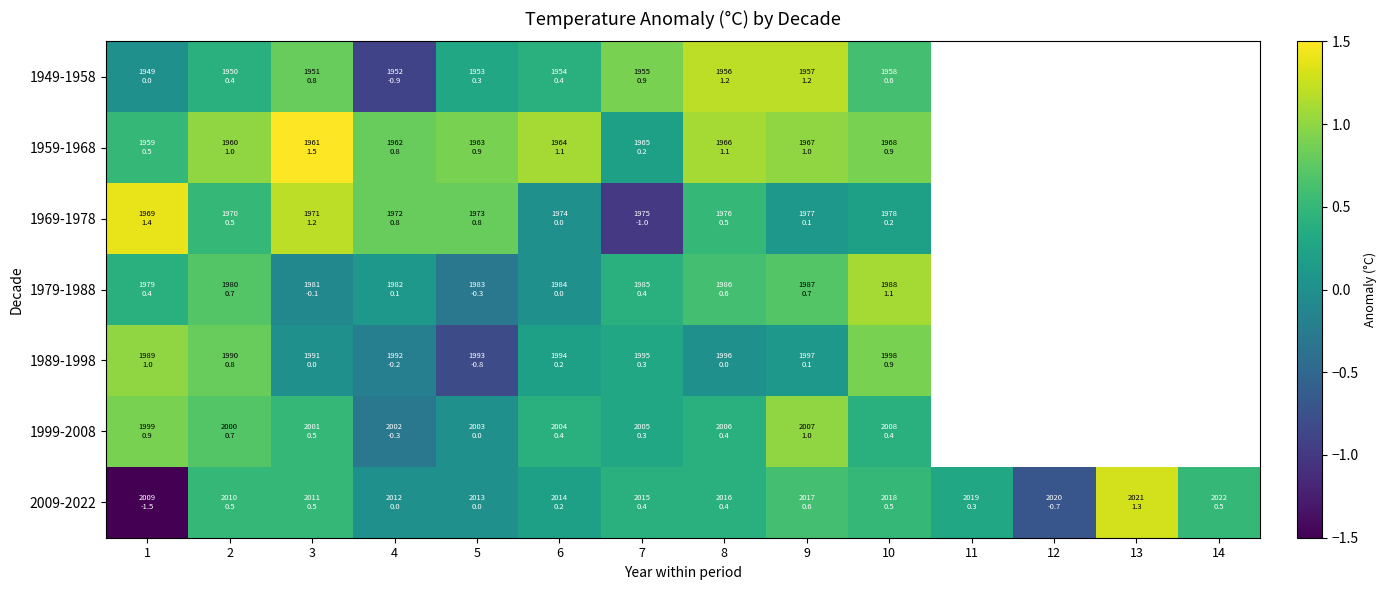

Which category has the lowest value across all series?

1